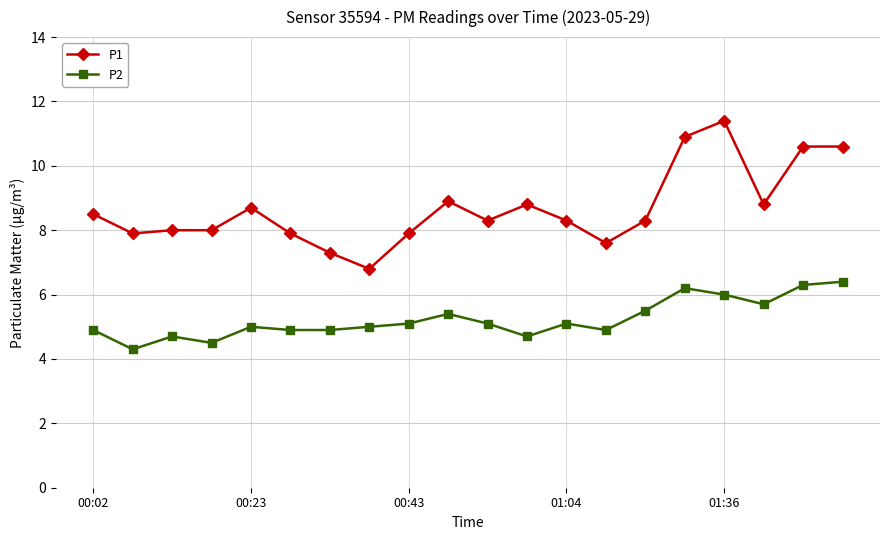

What is the value of the P1 point at the 17th from the left?

11.4